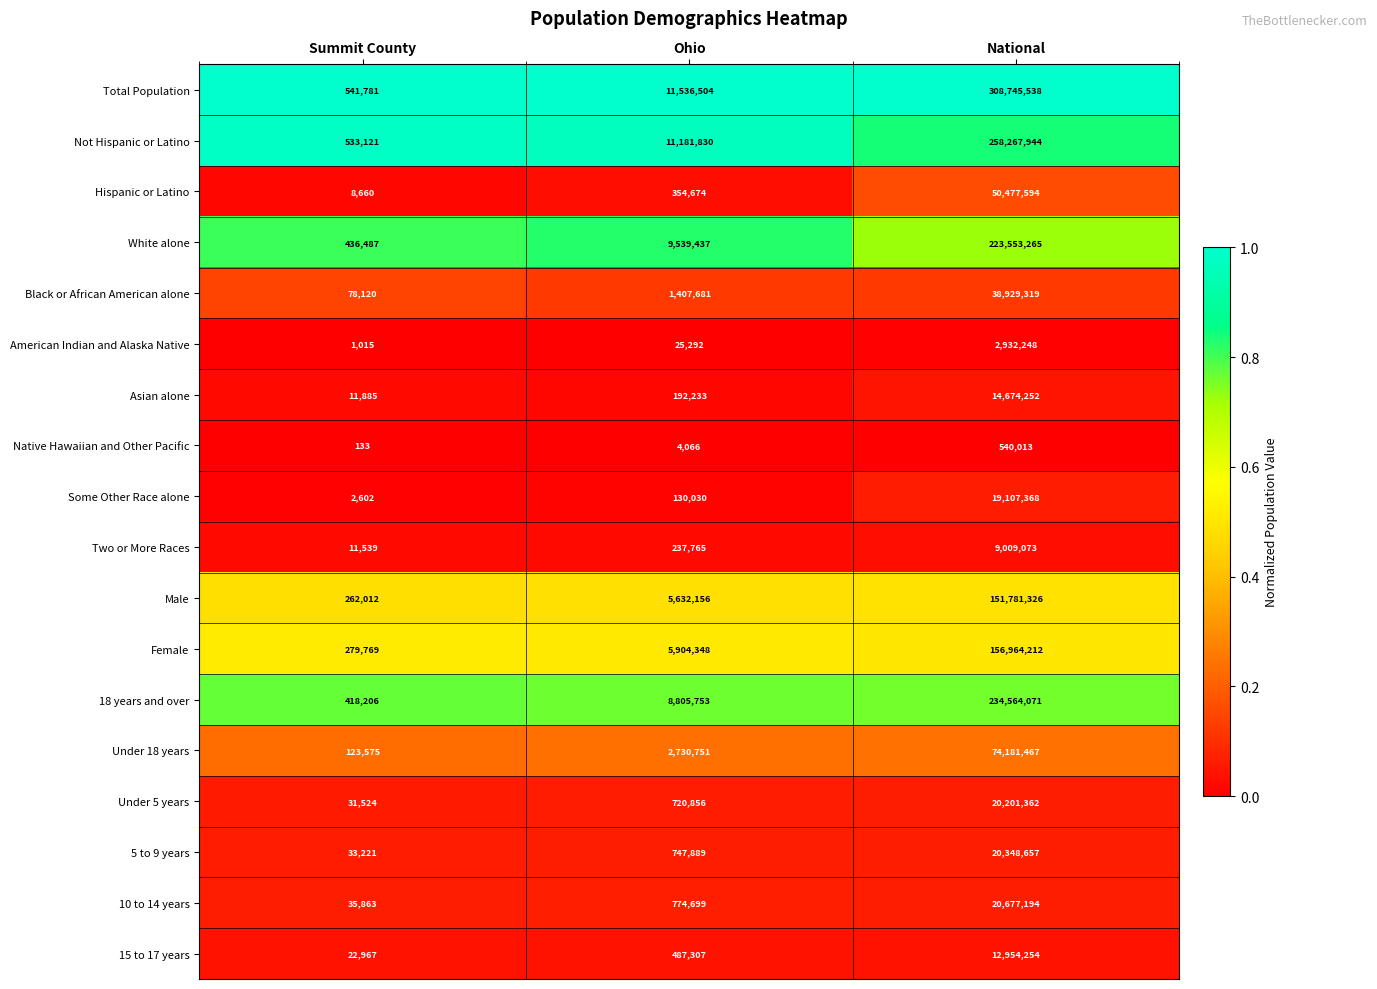

What is the total value across all series at Ohio?

60413271